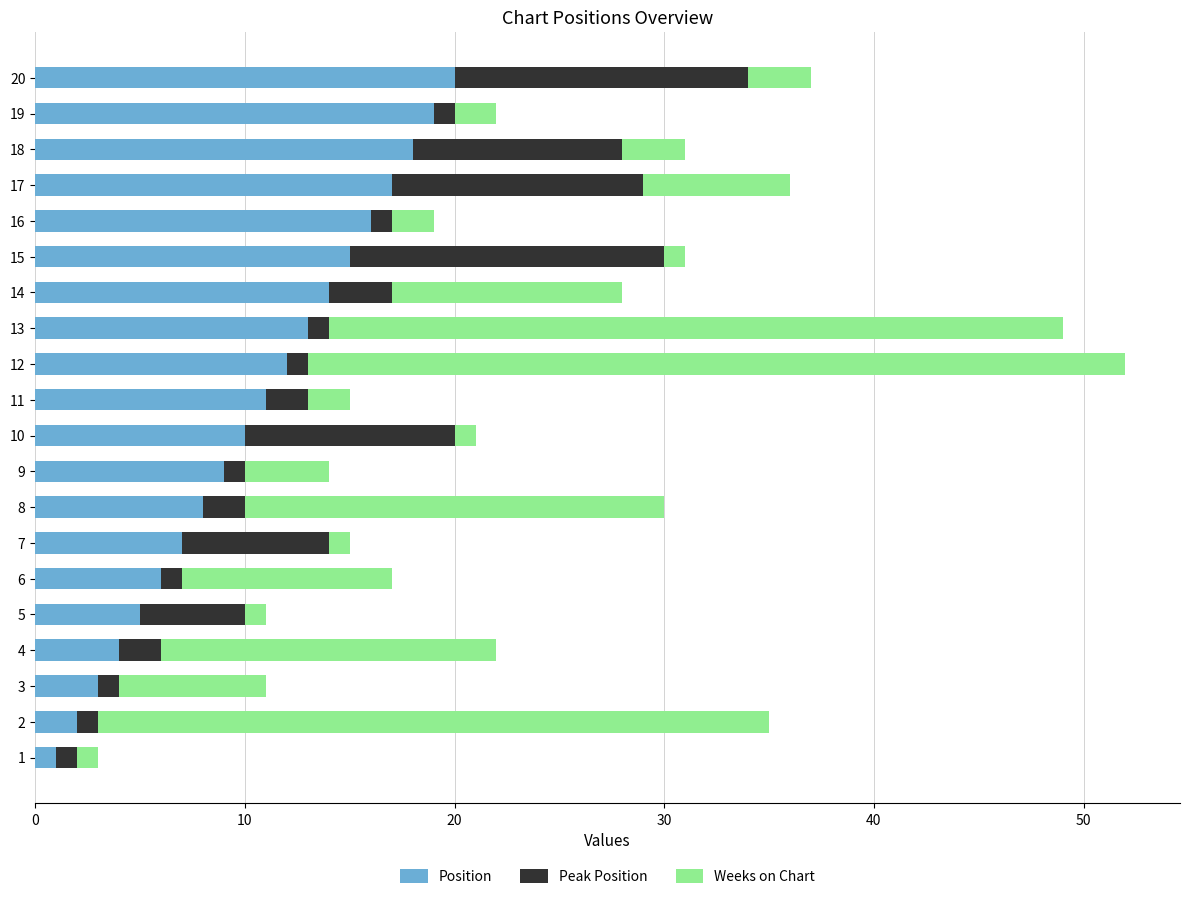

Is it true that Position equals 5 at 5?

True